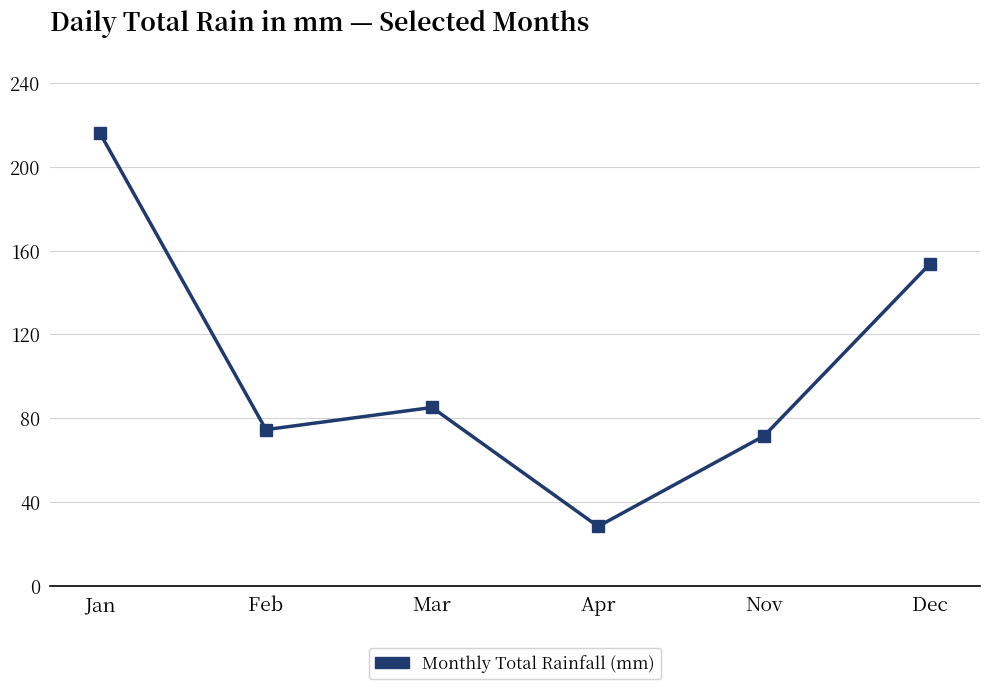

How many values exceed 85?

3